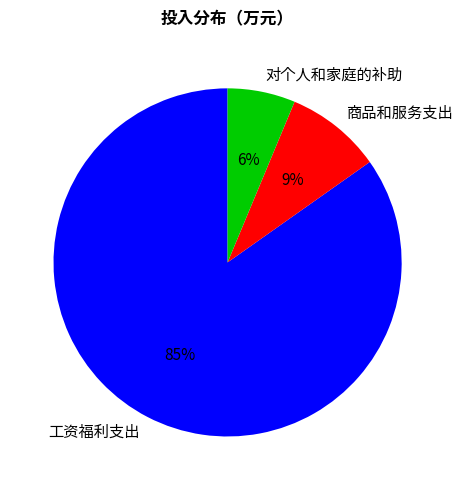

Which has a higher value, 对个人和家庭的补助 or 工资福利支出?

工资福利支出